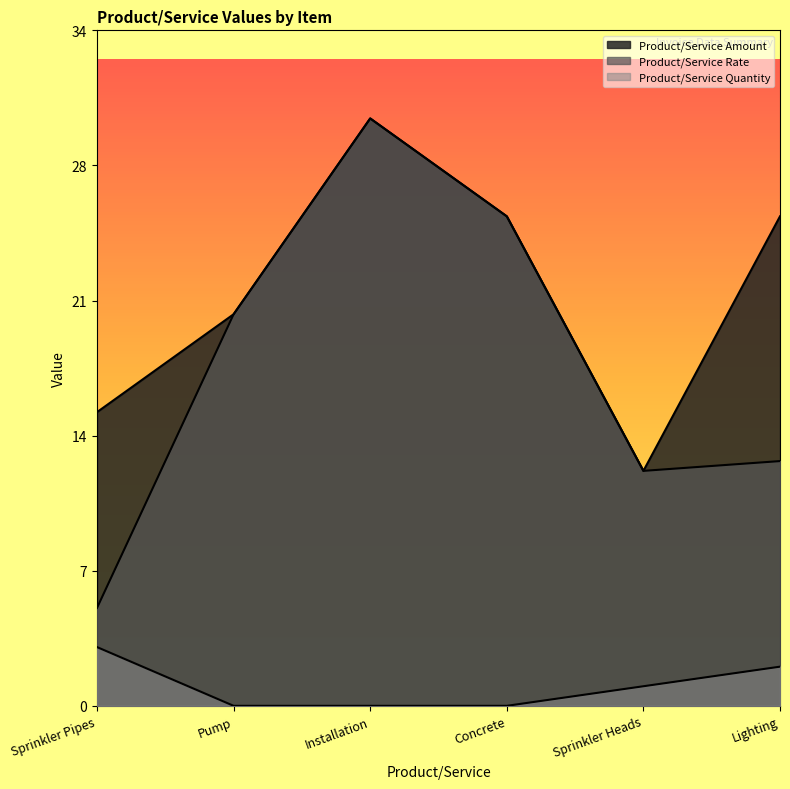

What is the average value of the Product/Service Quantity series?

1.0